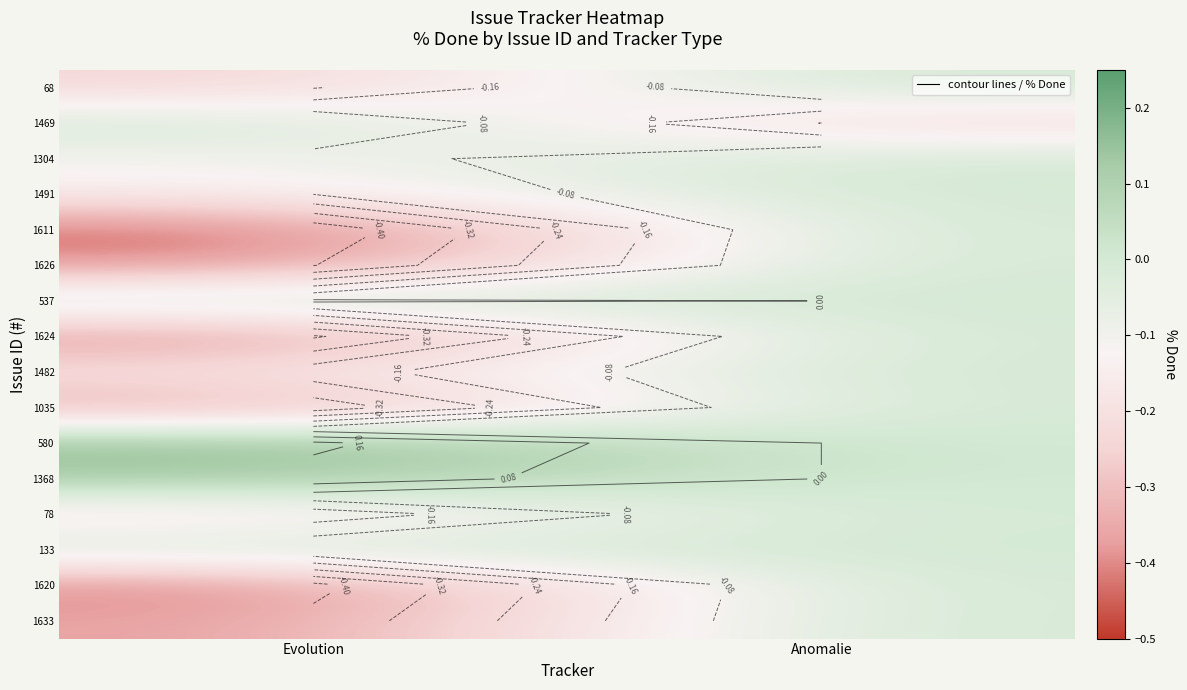

What is the maximum value shown in the chart?

0.2